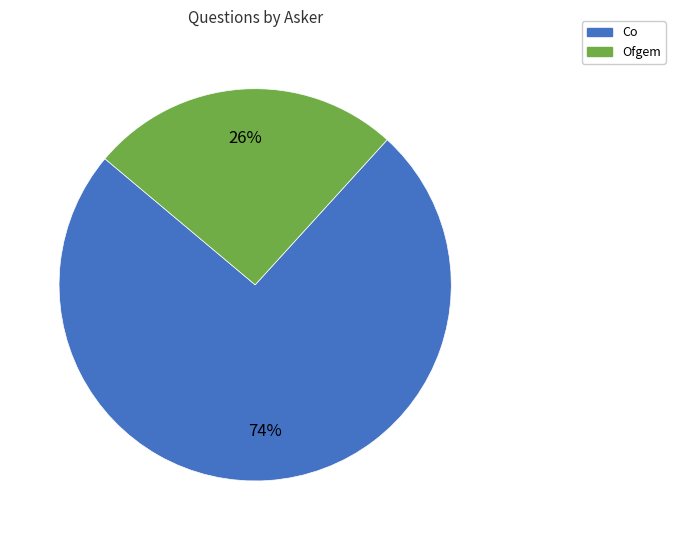

What percentage is the Co slice, to the nearest percent?

74%